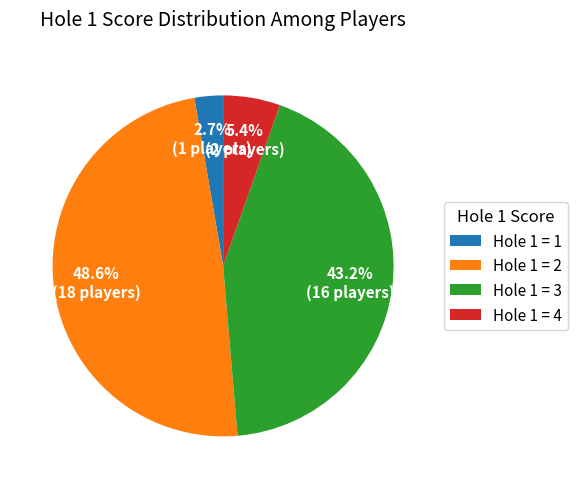

Which category has the smallest portion of the pie?

Hole 1 = 1